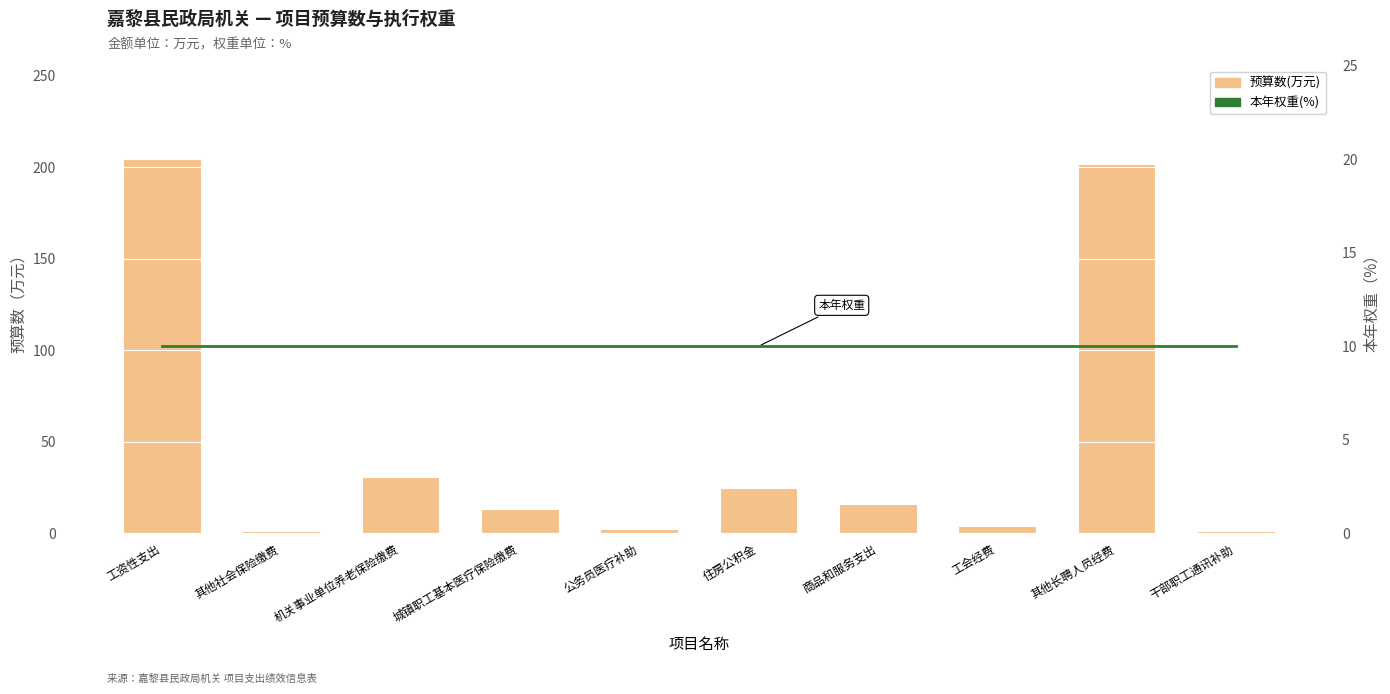

What position from the right is 干部职工通讯补助?

1